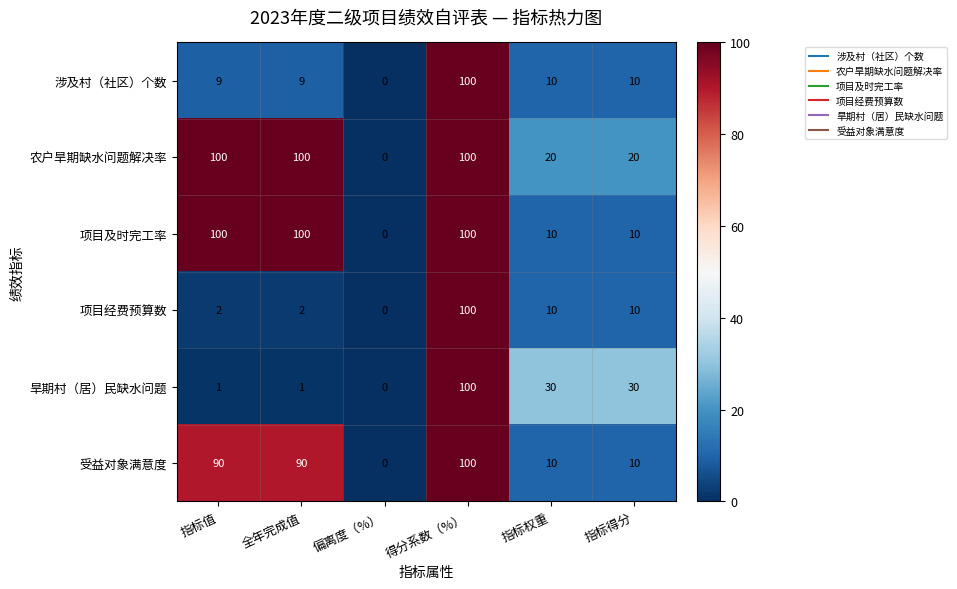

What is the total value across all series at 全年完成值?

302